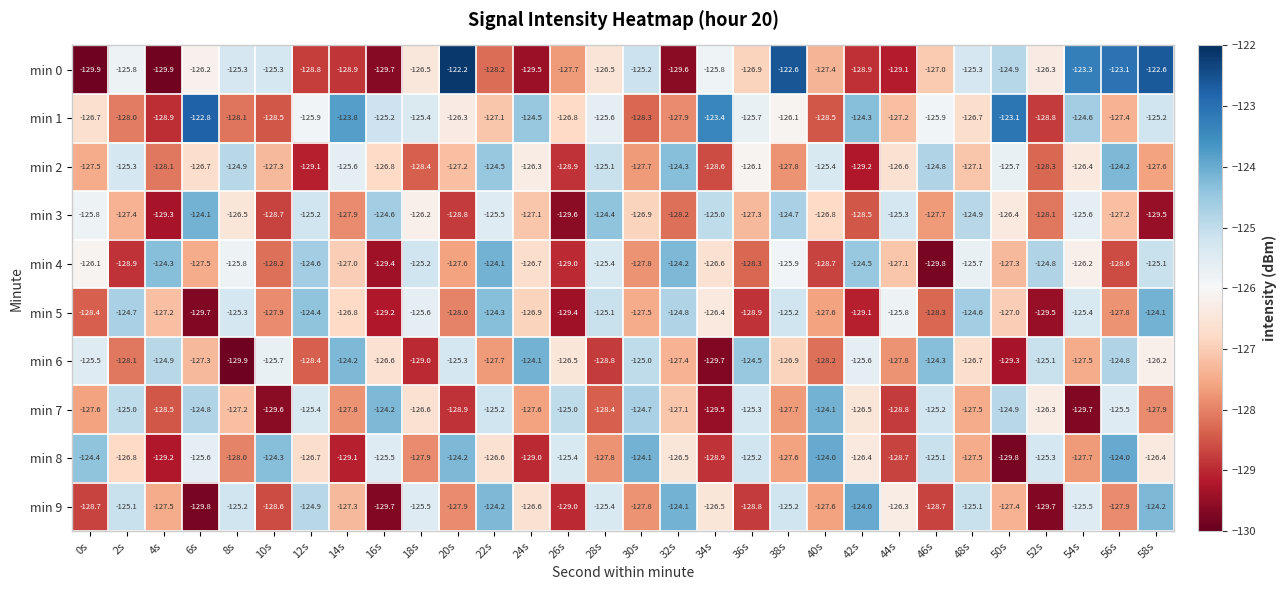

What is the minimum value shown in the chart?

-129.9